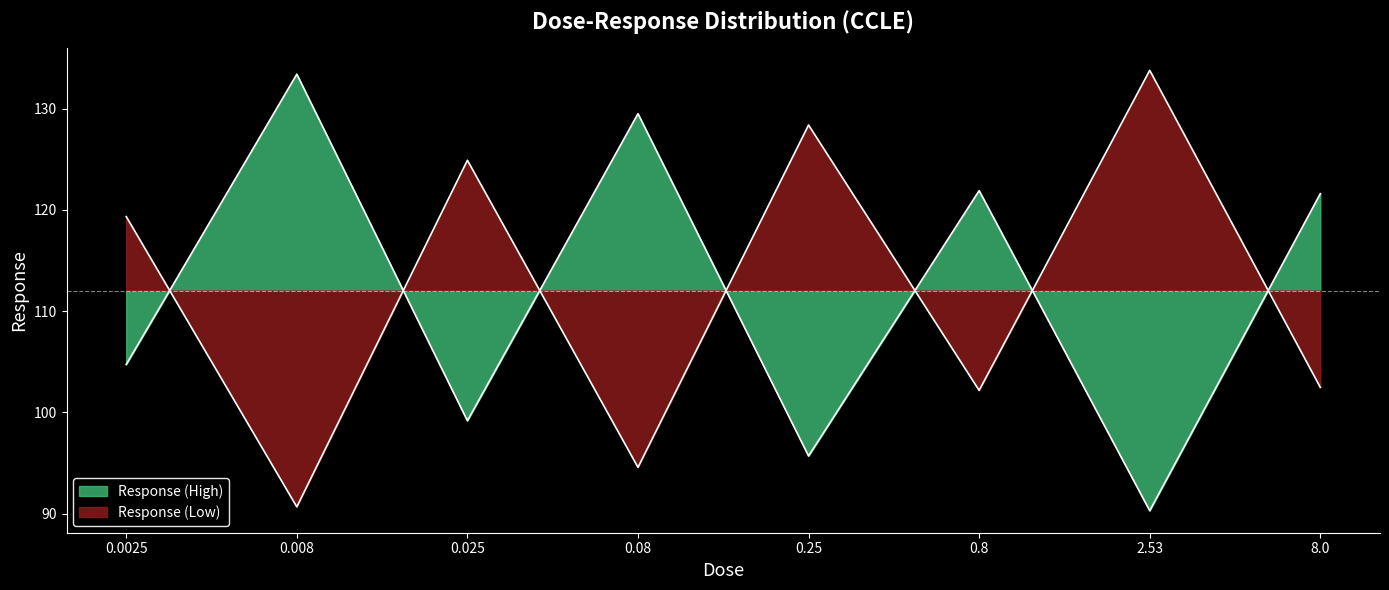

Reading left to right, transcribe all the data shown in this chart.

0.0025=104.7	0.008=133.4	0.025=99.2	0.08=129.5	0.25=95.7	0.8=121.9	2.53=90.3	8.0=121.6